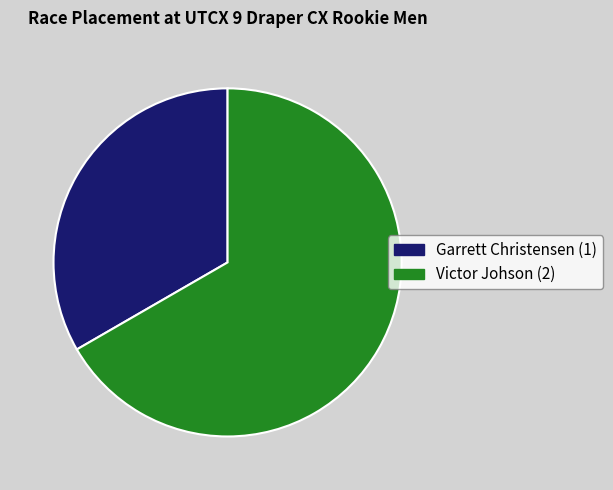

Is the sum of Victor Johson (2) and Garrett Christensen (1) greater than half?

Yes